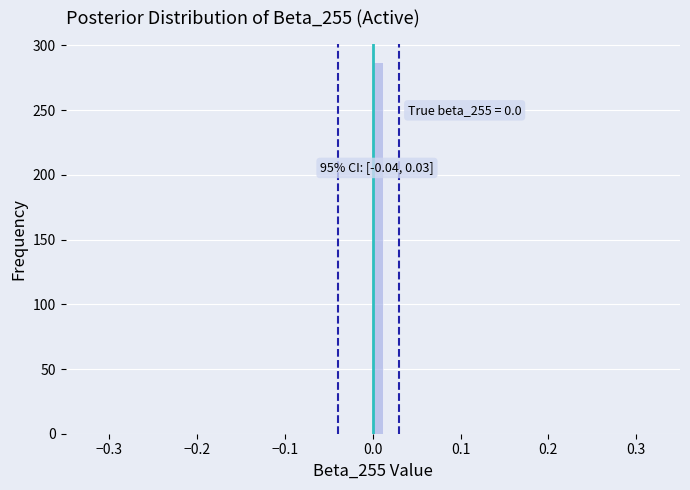

Around what value on the x-axis is the tallest bar? Give the approximate position of its centre, as read against the axis.

0.01